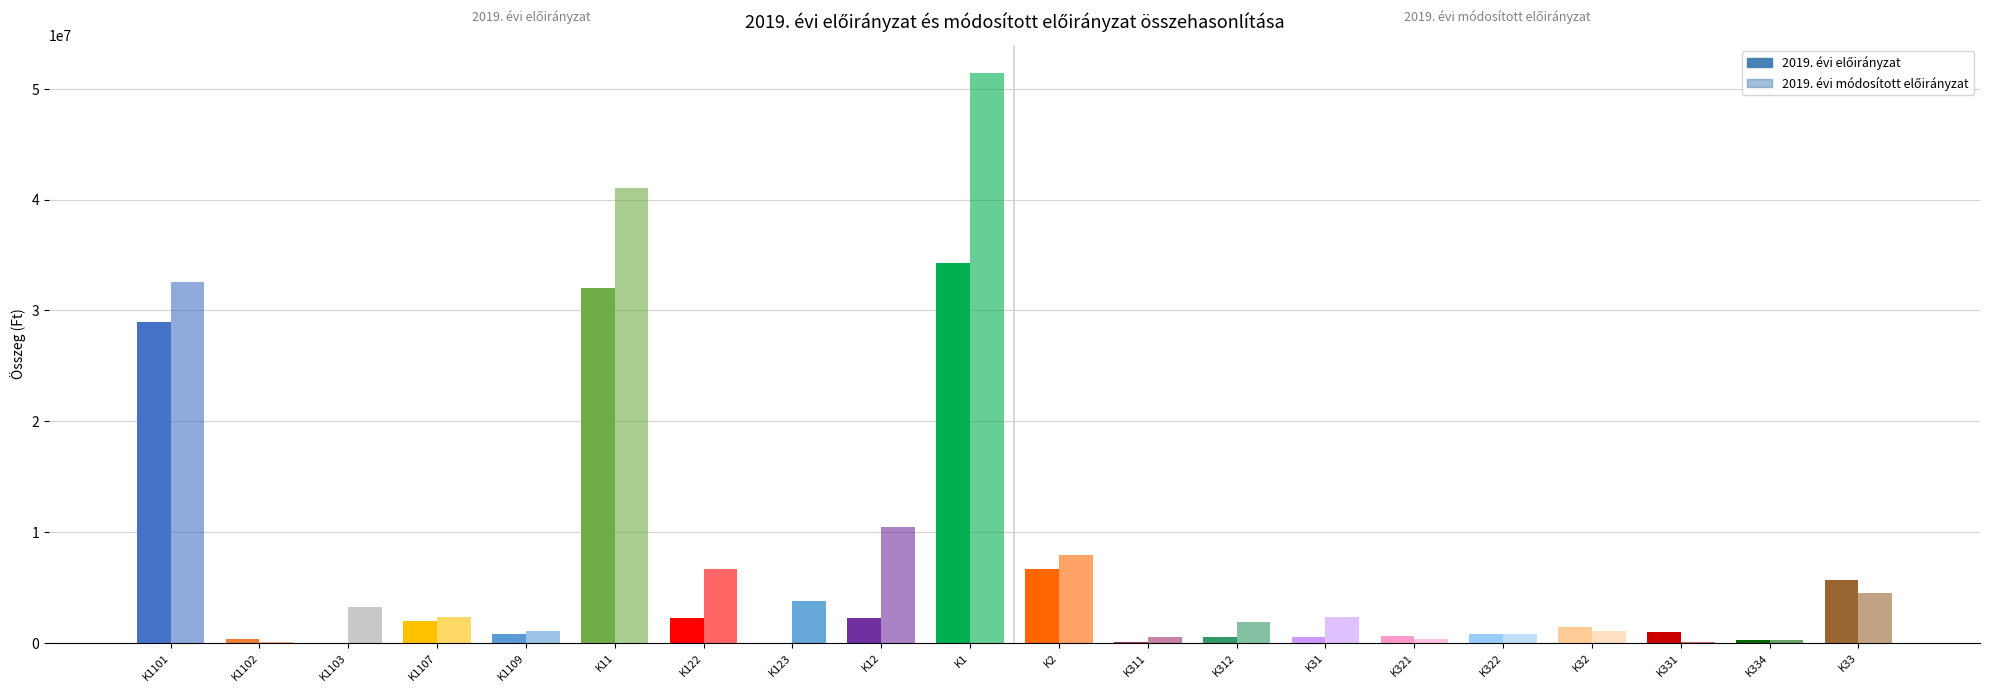

The 2019. évi módosított előirányzat series shows 2093974 at K122. True or false?

False